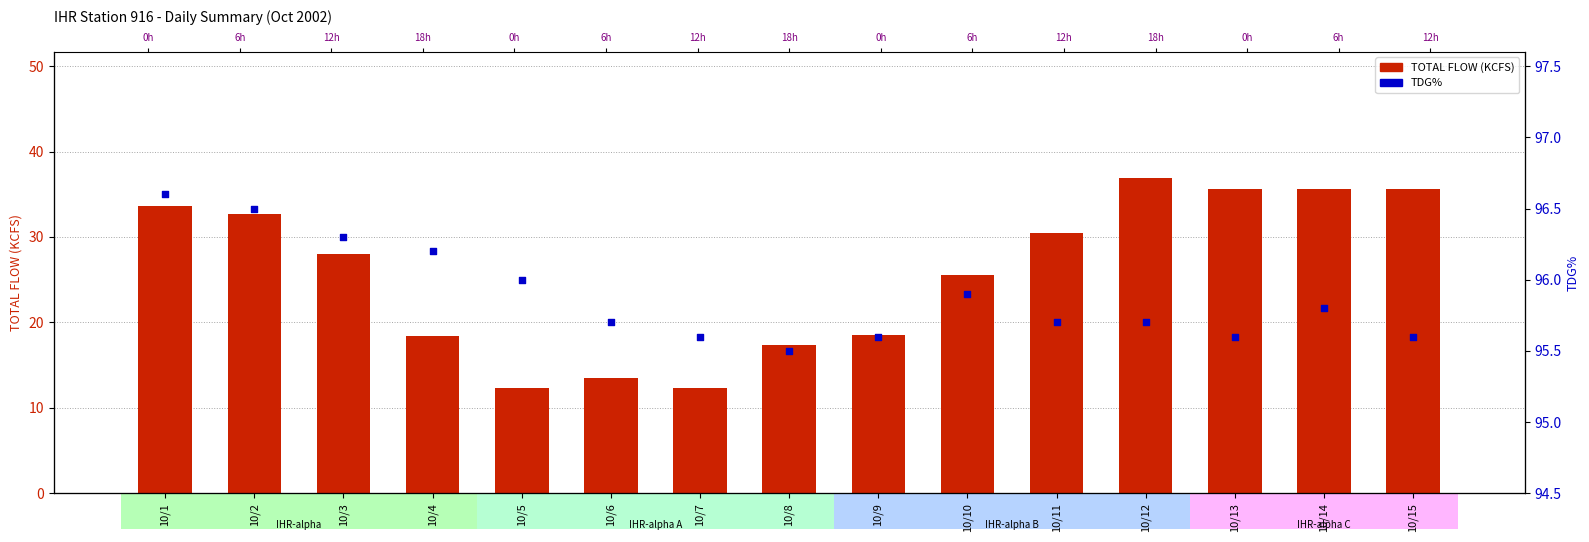

Which series contains the lowest Y value?

TOTAL FLOW (KCFS)